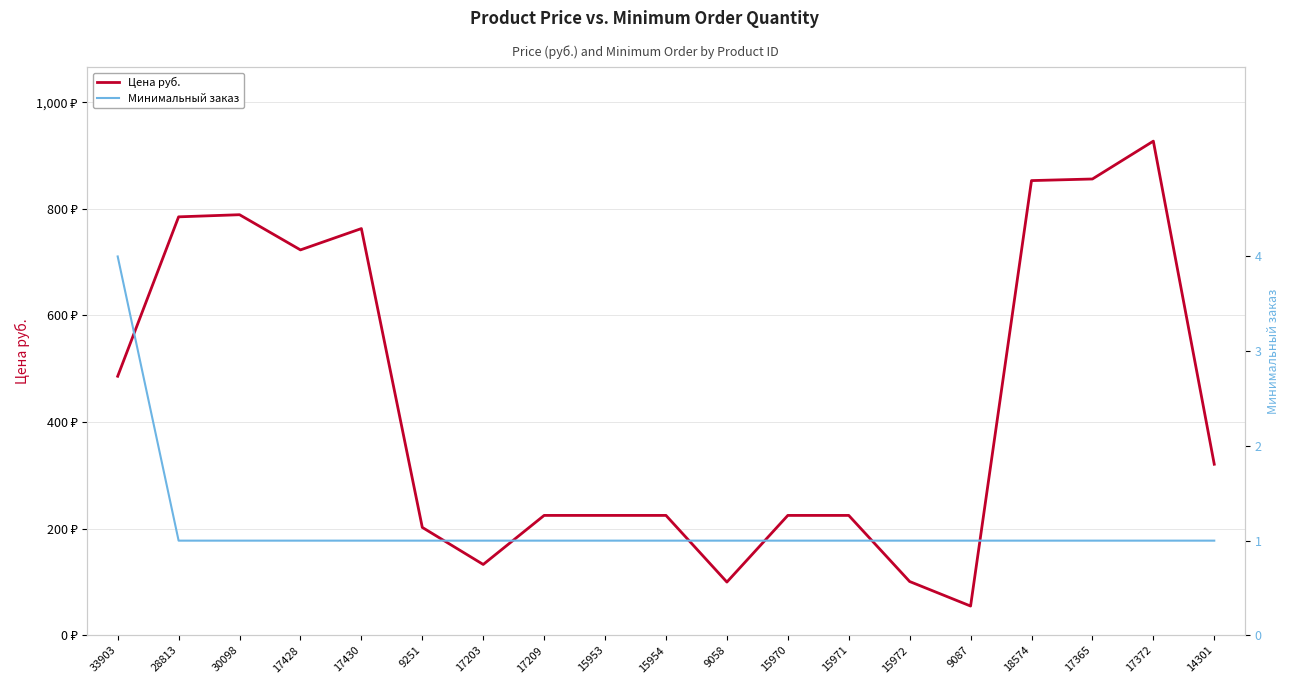

True or false: Минимальный заказ and Цена руб. intersect in this chart.

False